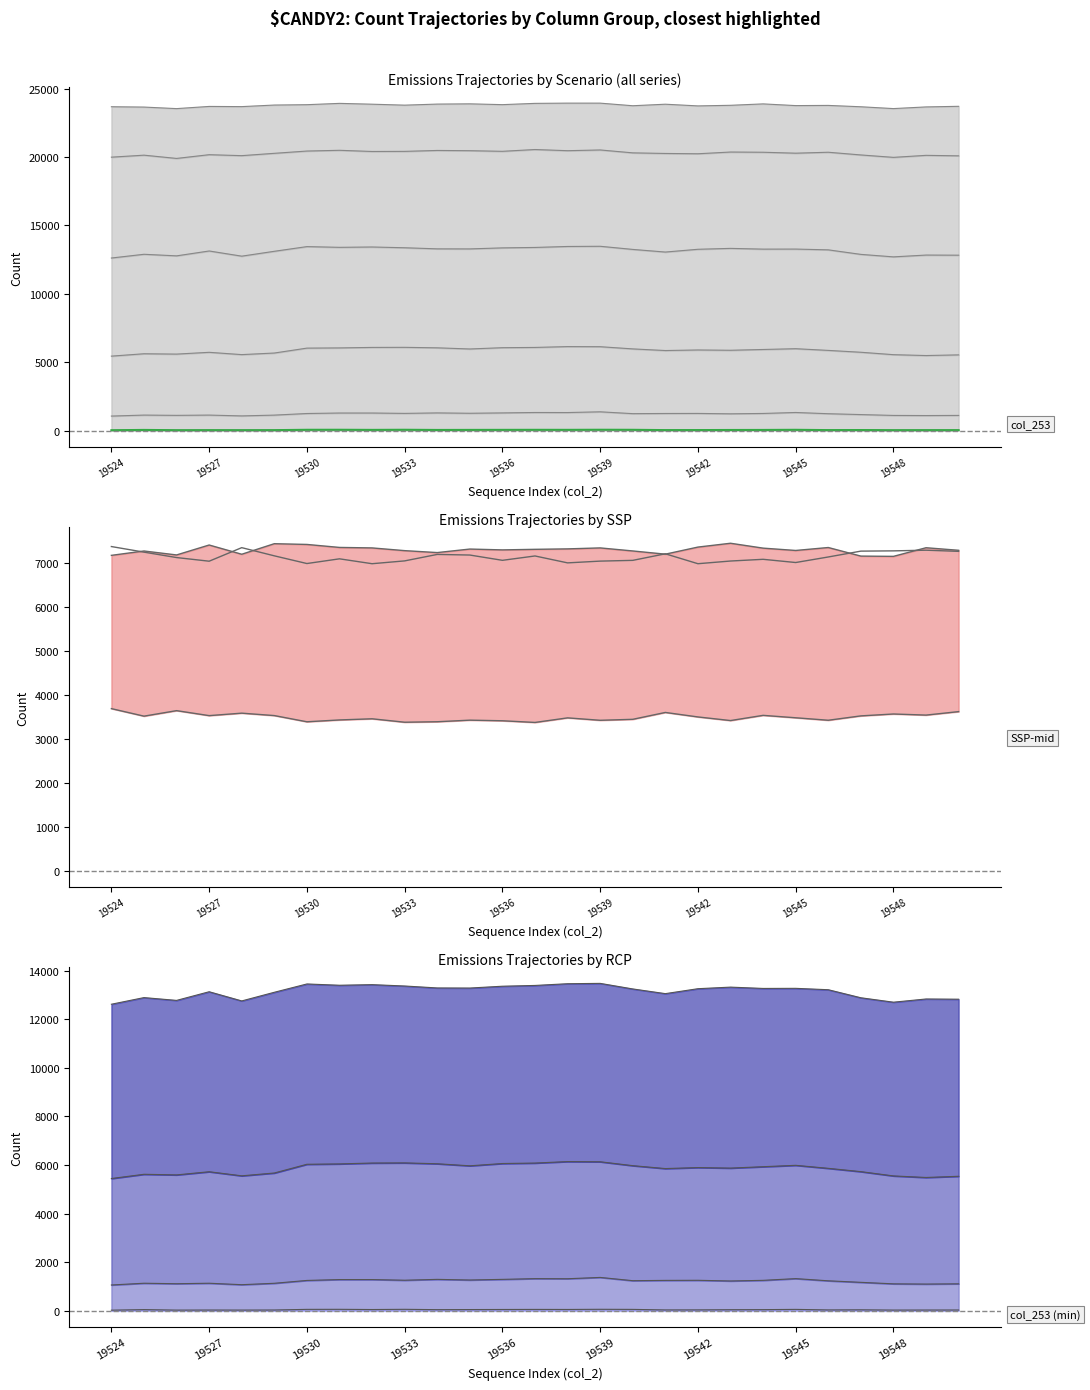

True or false: col_258 and col_257 intersect in this chart.

False